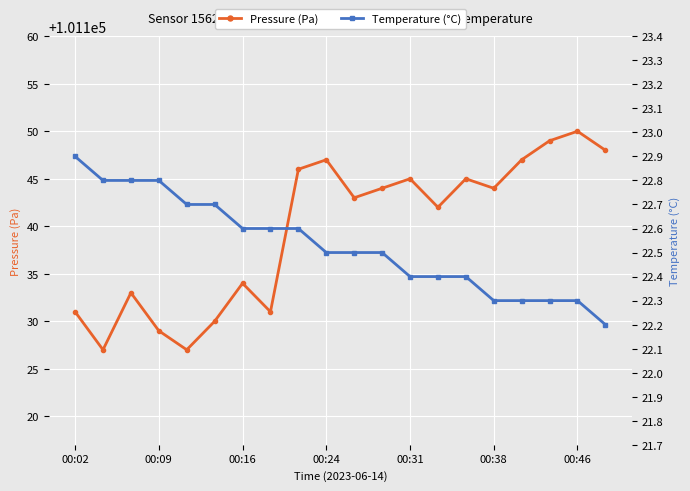

True or false: Pressure (Pa) has more than 0 interior local peaks.

True